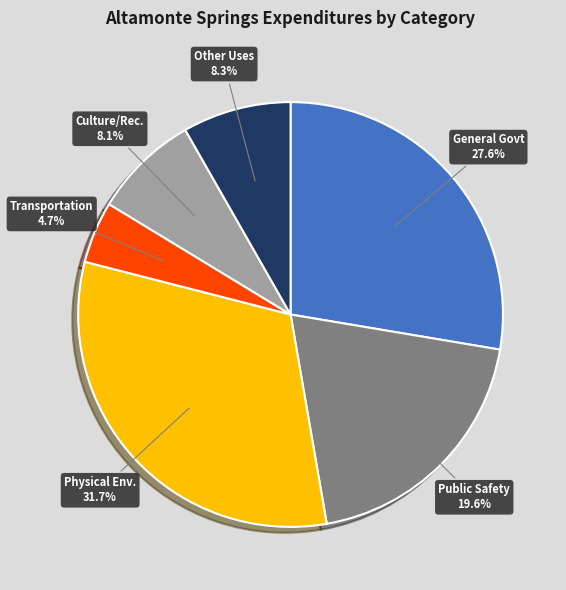

How many segments does this pie chart have?

6